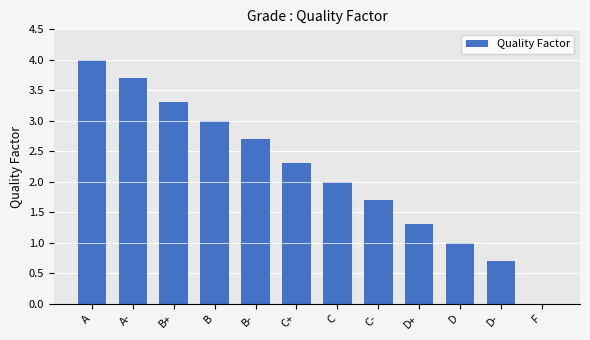

Reading left to right, what are all the values shown in this chart?

4.0	3.7	3.3	3.0	2.7	2.3	2.0	1.7	1.3	1.0	0.7	0.0